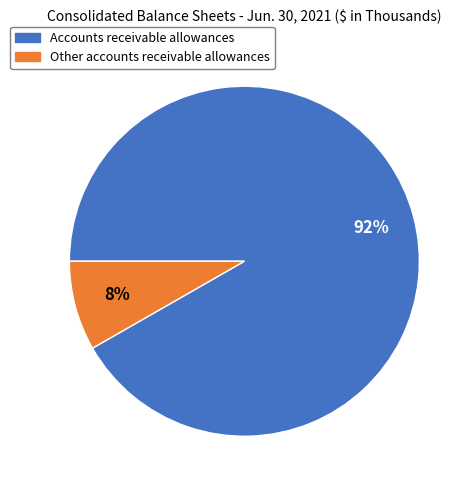

To the nearest percent, what is the combined percentage of Accounts receivable allowances and Other accounts receivable allowances?

100%